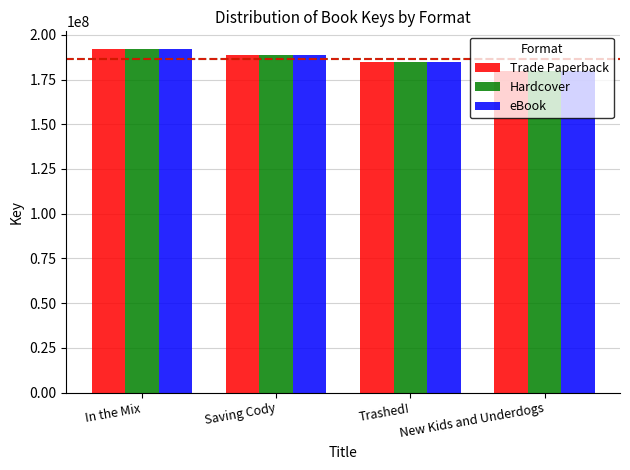

Which category has the lowest value in the eBook series?

New Kids and Underdogs